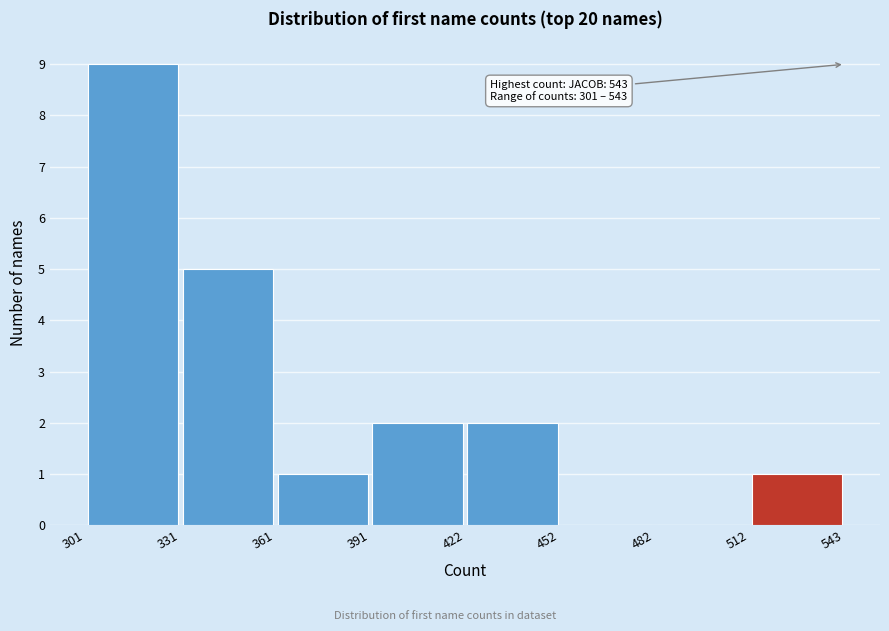

Which range on the x-axis has the tallest bar?

301 to 331